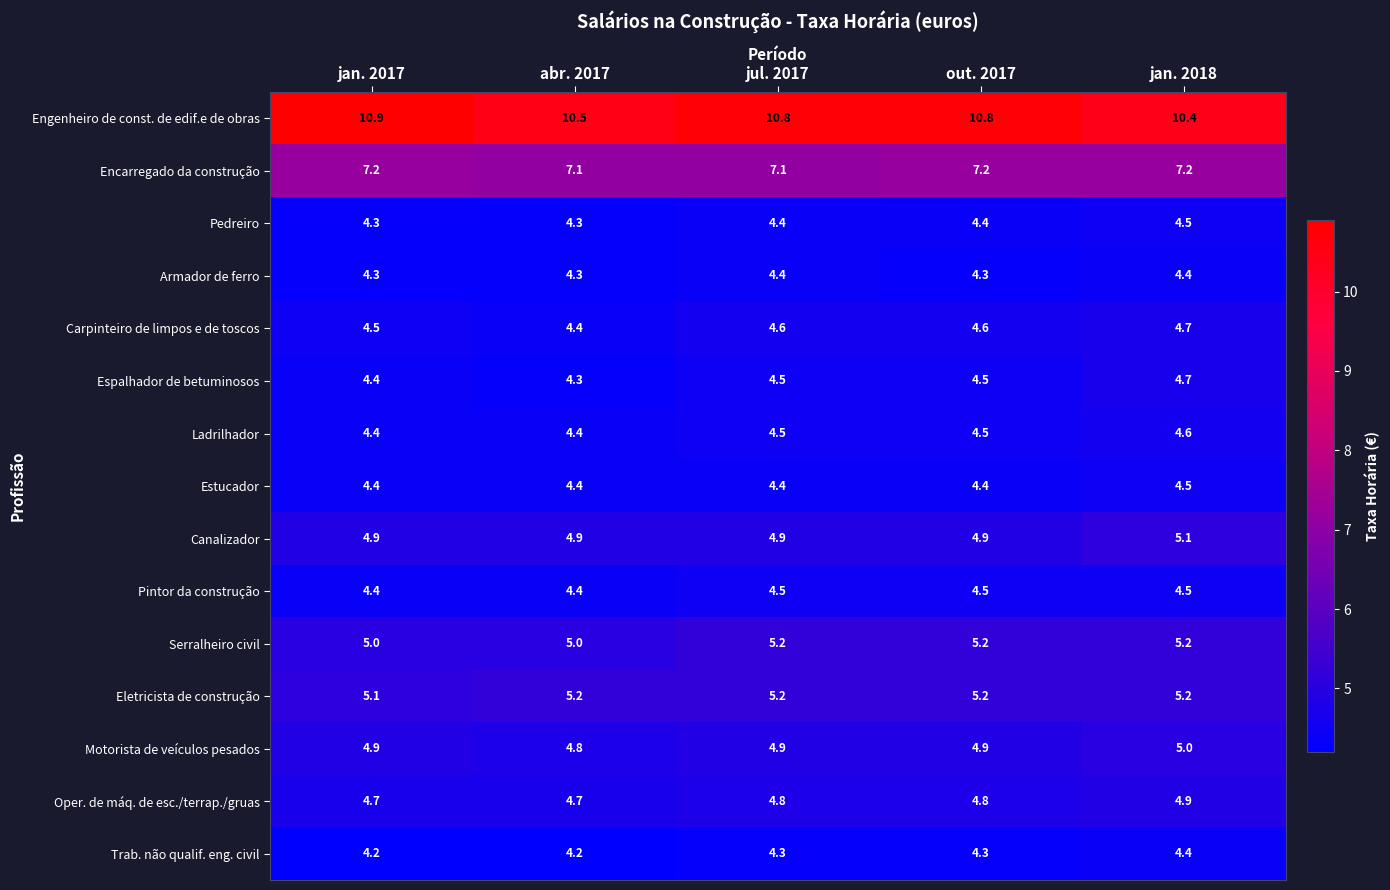

Count the Canalizador values in the range 4 to 5.

4